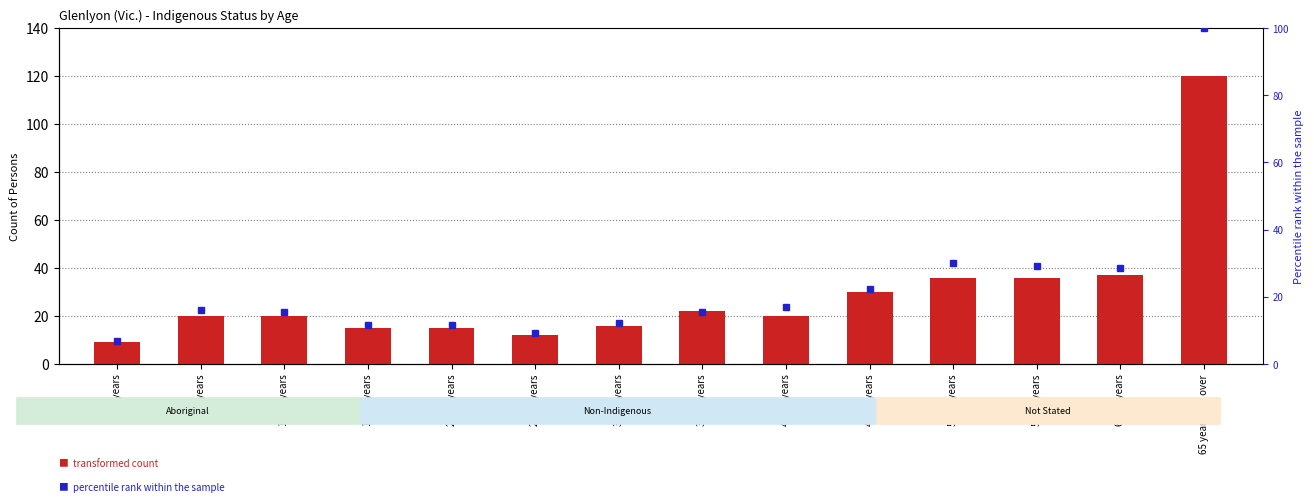

Which has a higher value, 50-54 years or 30-34 years?

50-54 years